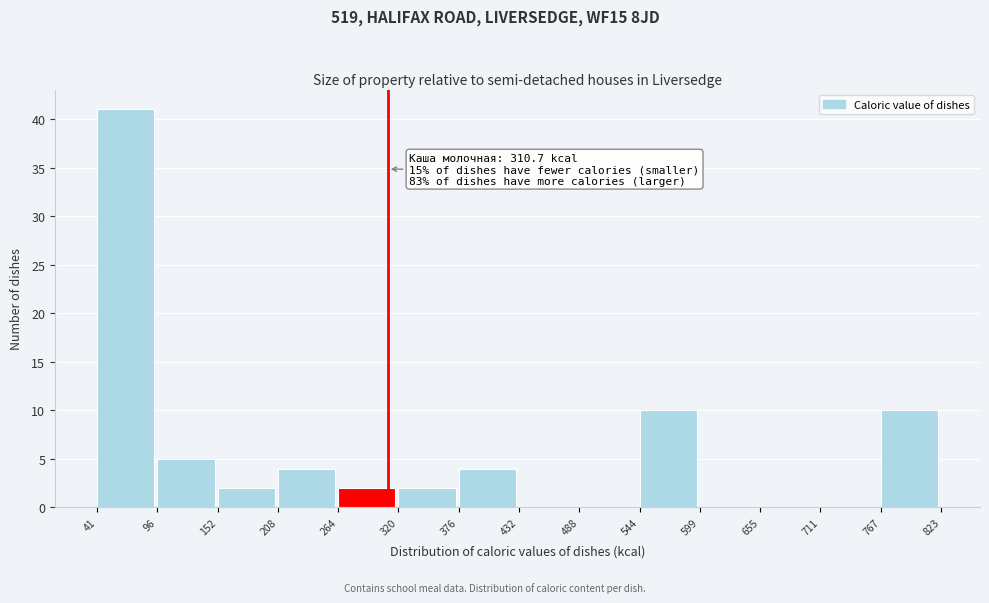

Which range on the x-axis has the tallest bar?

41 to 96